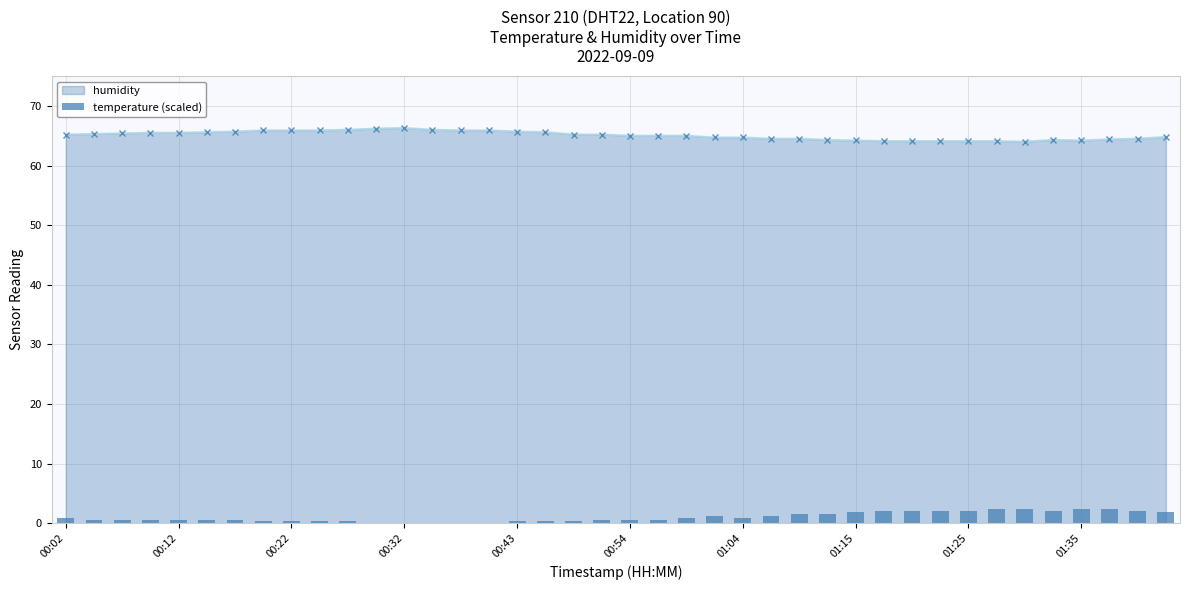

Count the number of categories in the chart.

40